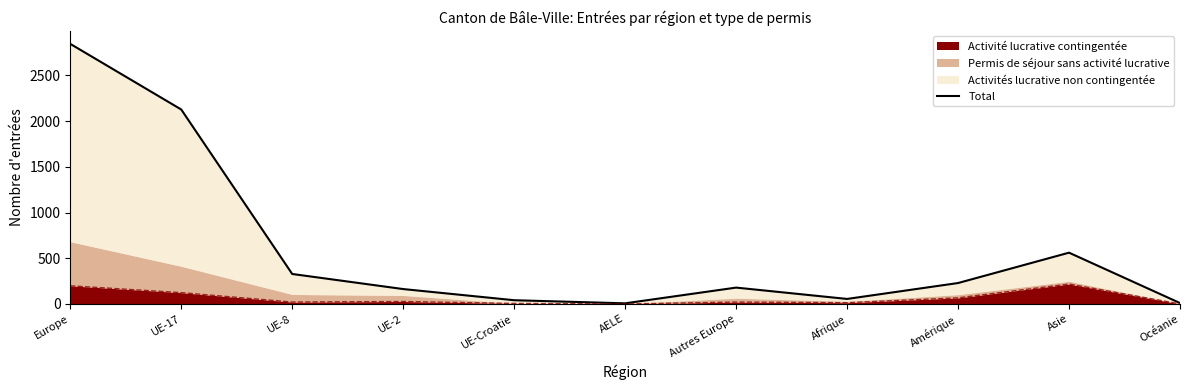

What is the greatest value displayed?

2845